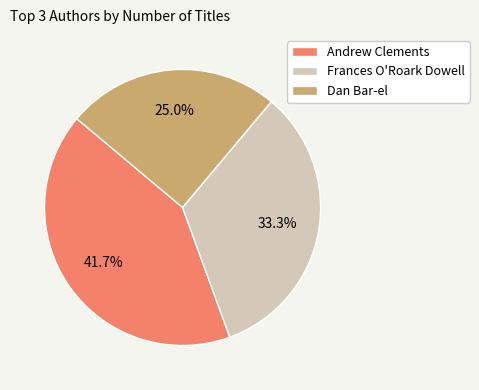

Combined, what portion of the pie is Andrew Clements and Dan Bar-el?

66.7%